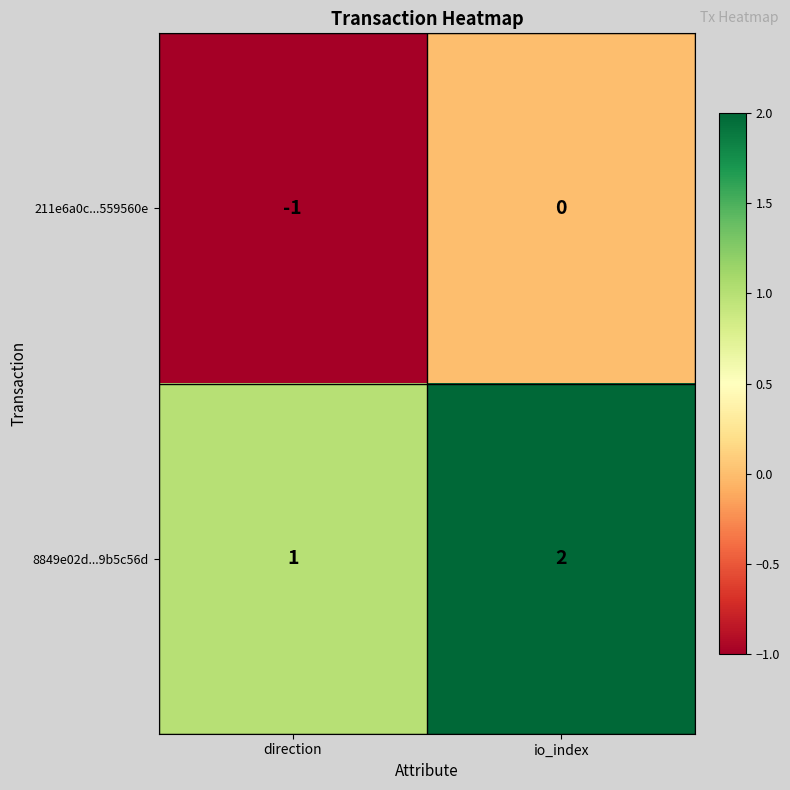

The 8849e02d...9b5c56d series shows 1 at direction. True or false?

True